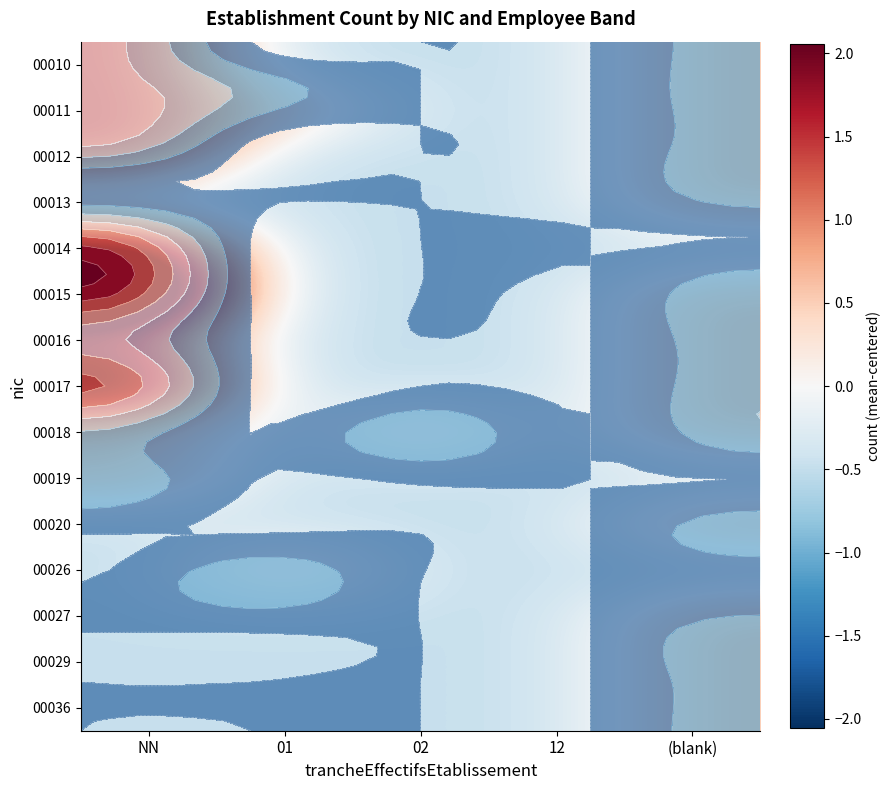

At how many categories does at least one series exceed 1?

1